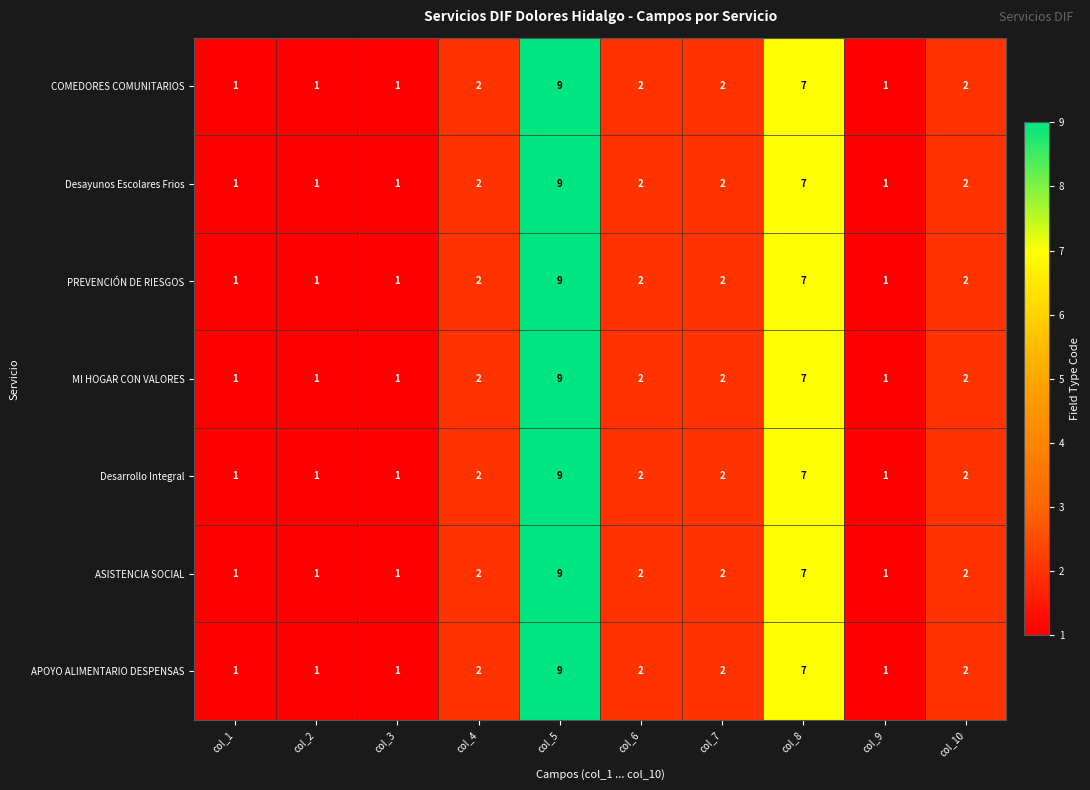

The PREVENCIÓN DE RIESGOS series shows 2 at col_6. True or false?

True